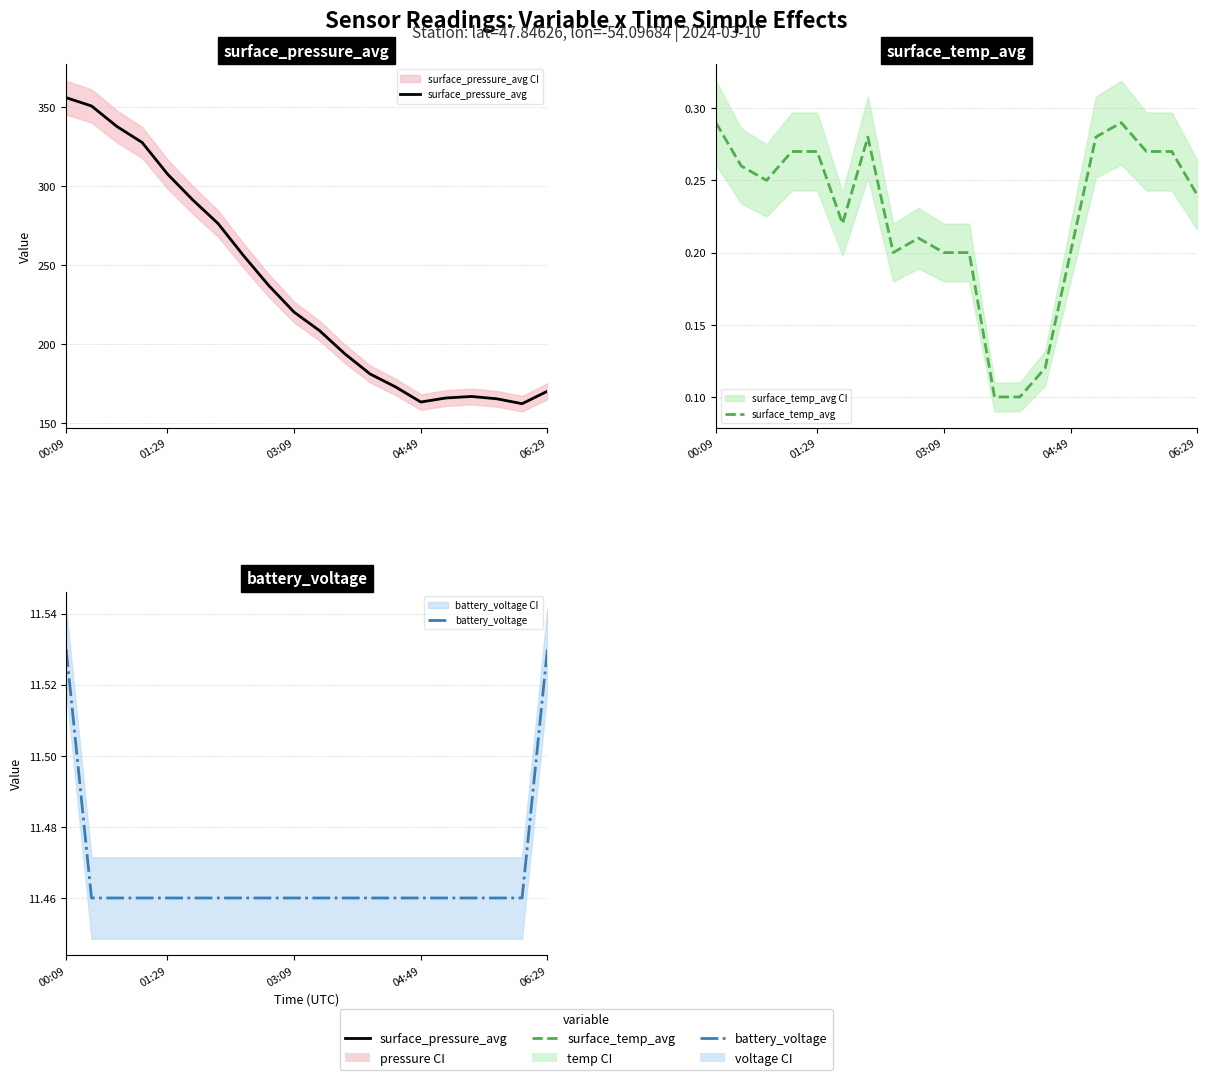

List the series in order of their peak value, highest first.

surface_pressure_avg, battery_voltage, surface_temp_avg